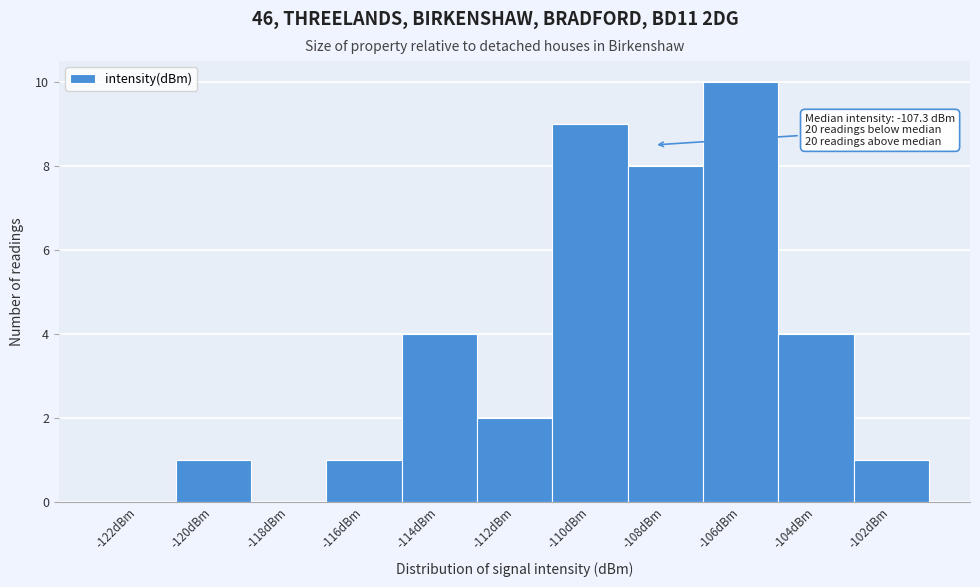

Reading right to left, transcribe all the data shown in this chart.

-102dBm=1	-104dBm=4	-106dBm=10	-108dBm=8	-110dBm=9	-112dBm=2	-114dBm=4	-116dBm=1	-118dBm=0	-120dBm=1	-122dBm=0